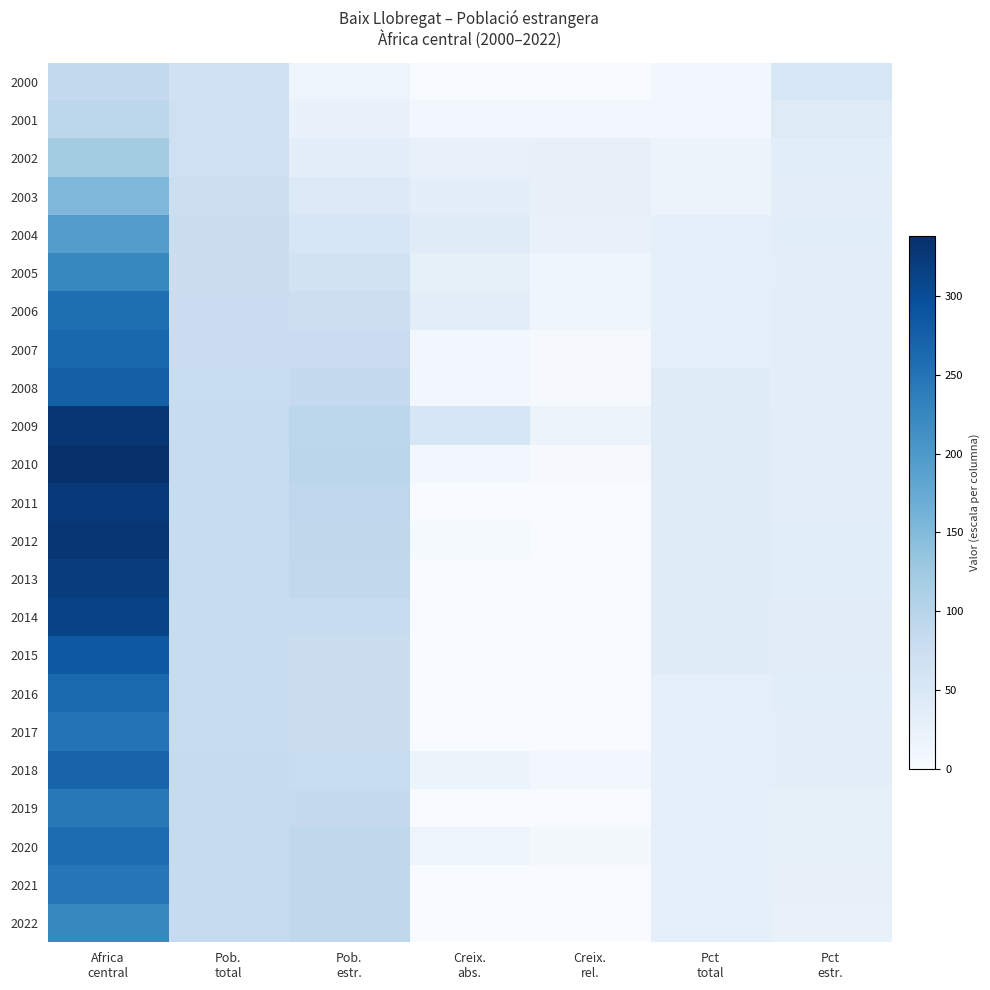

Between Africa
central and Pct
total, which is larger?

Africa
central